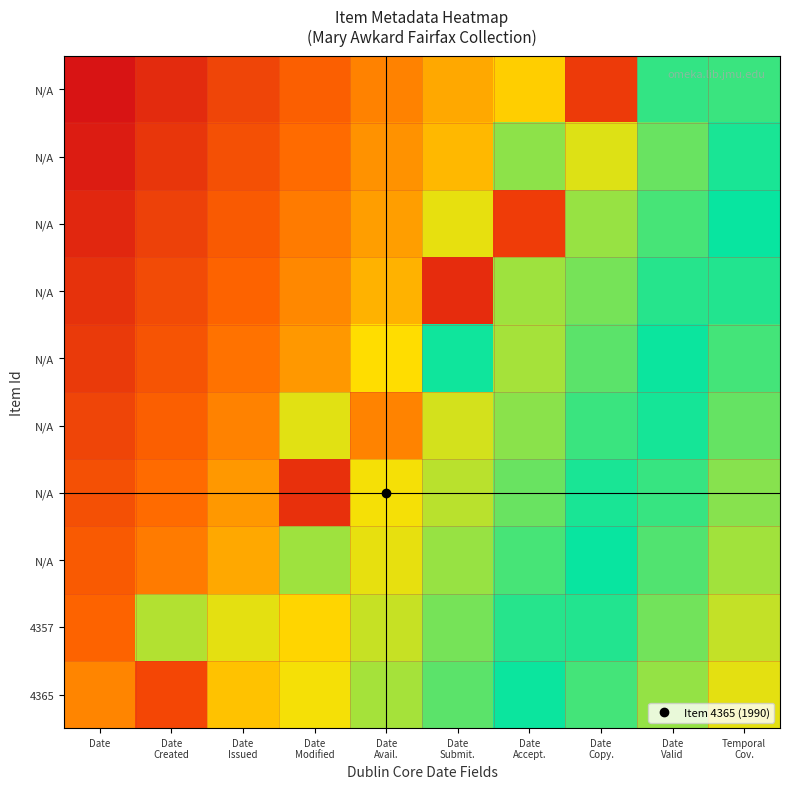

What is the total value across all series at Temporal
Cov.?

6.0